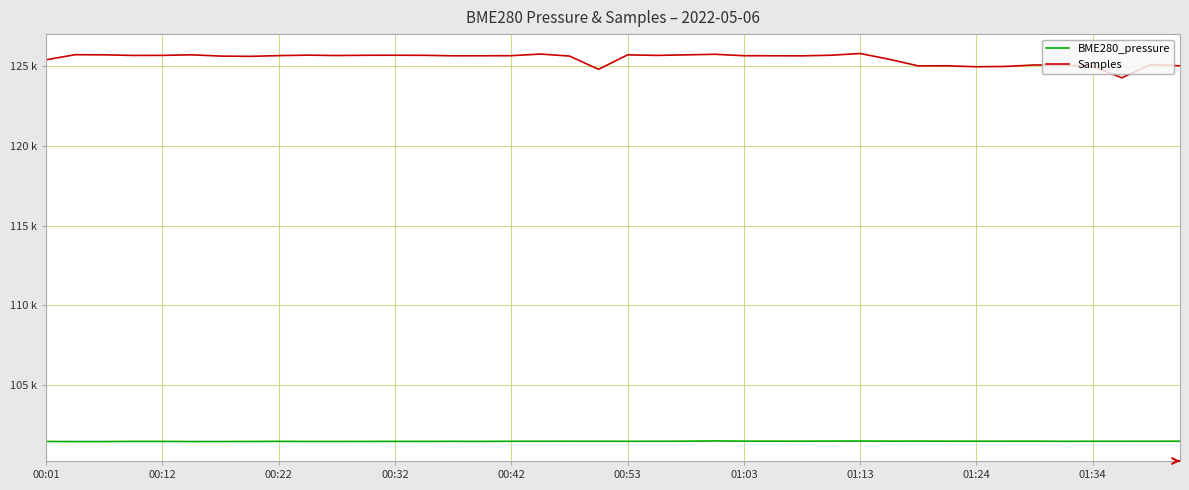

What is the sum of all BME280_pressure values?

4058804.3